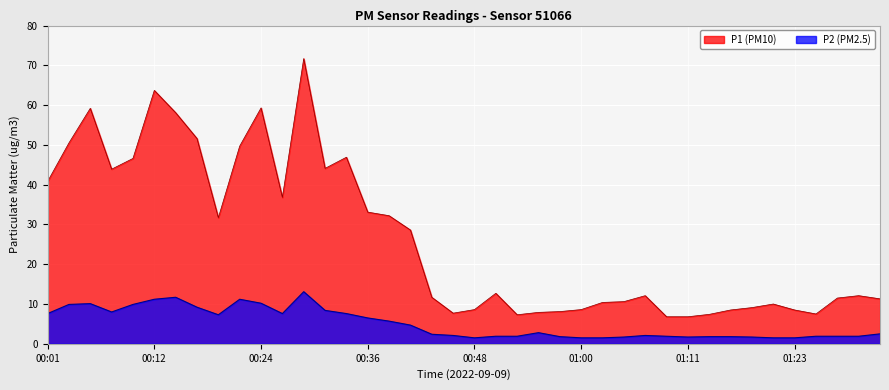

True or false: P2 and P1 intersect in this chart.

False